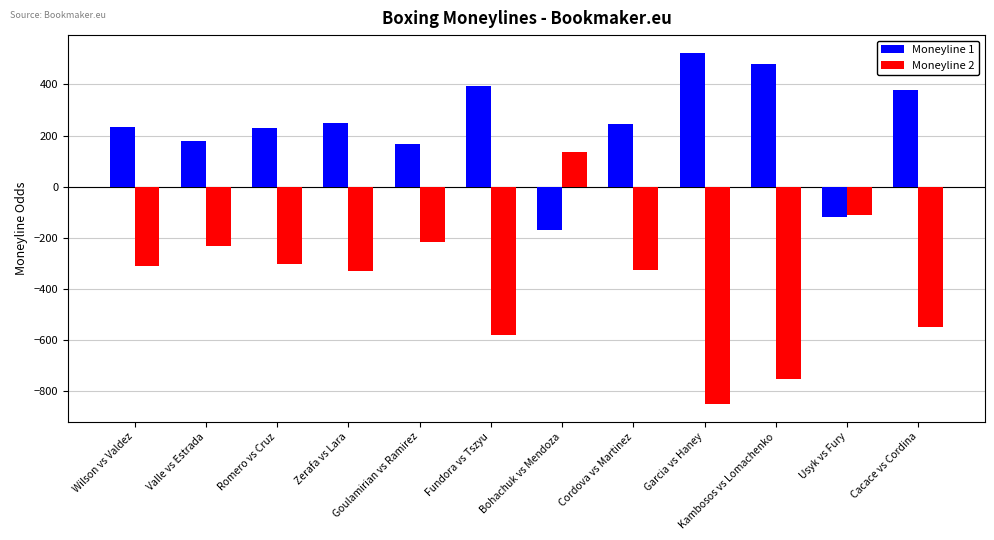

What is the label of the 11th bar from the right?

Valle vs Estrada